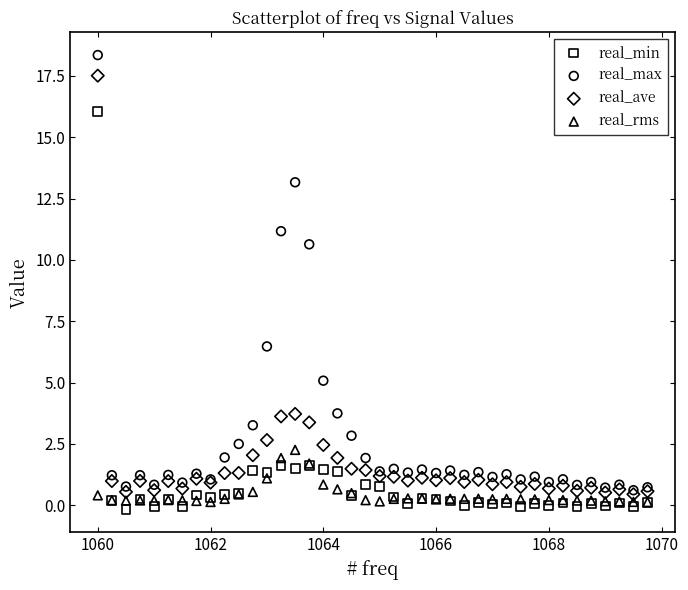

In the real_max series, what Y value is closest to 9?

10.6